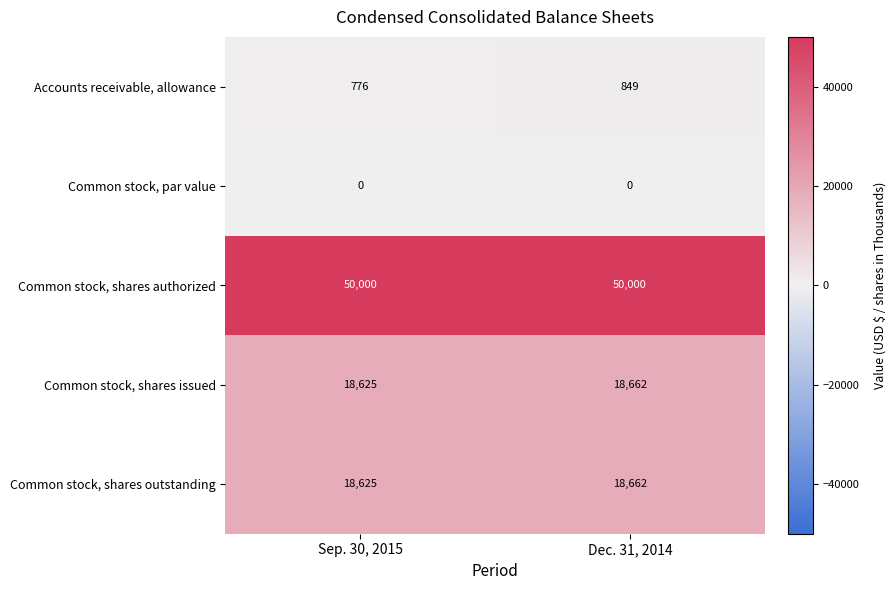

The value of Common stock, par value at Sep. 30, 2015 is 0. True or false?

True